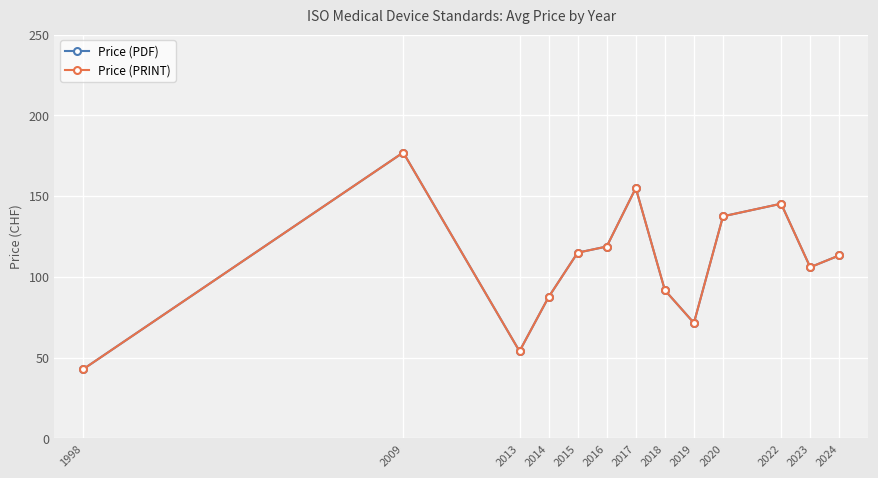

What is the smallest value displayed?

43.0